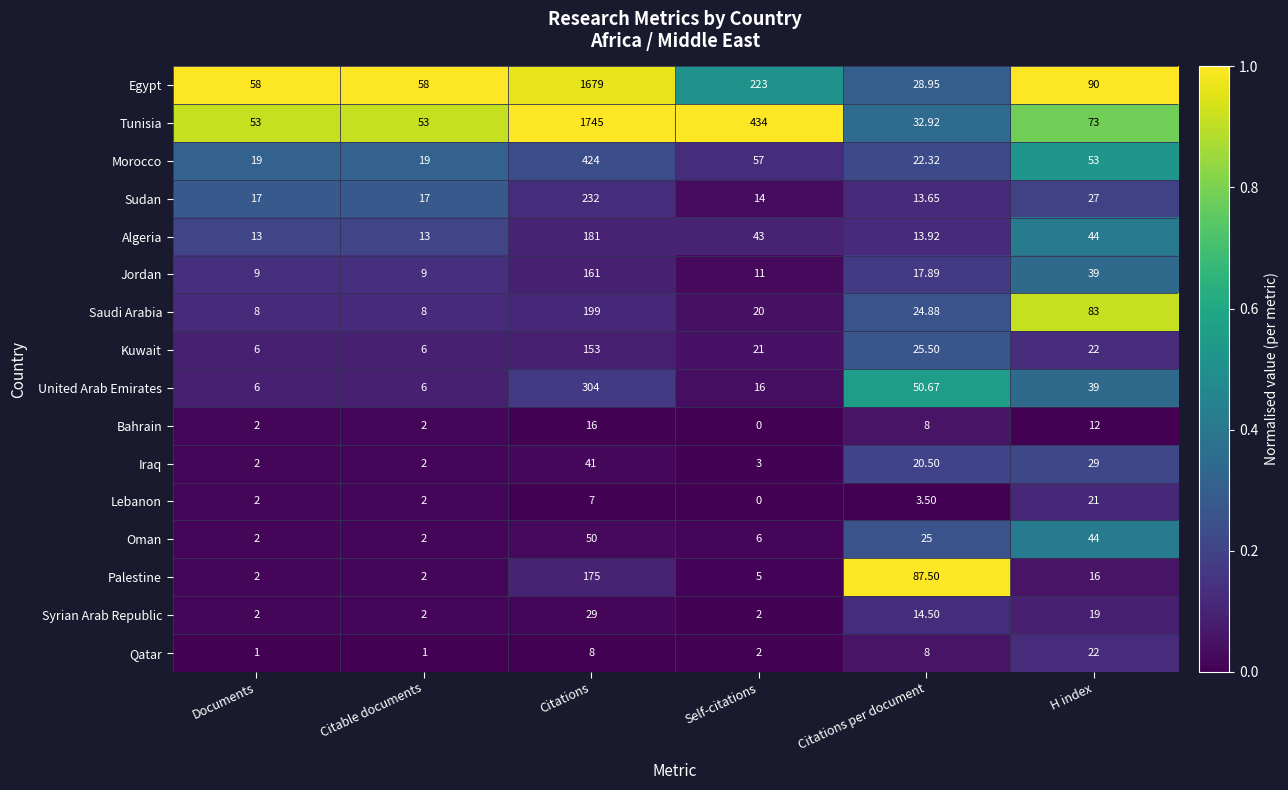

At which label is Jordan closest to 85?

H index